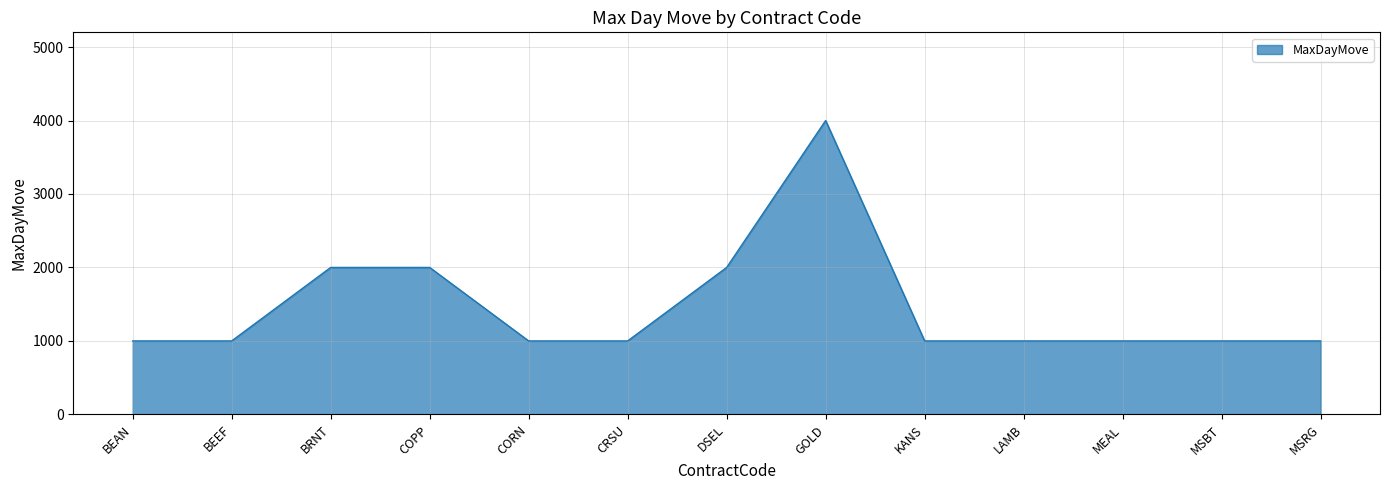

Reading left to right, what are all the values shown in this chart?

BEAN=1000	BEEF=1000	BRNT=2000	COPP=2000	CORN=1000	CRSU=1000	DSEL=2000	GOLD=4000	KANS=1000	LAMB=1000	MEAL=1000	MSBT=1000	MSRG=1000